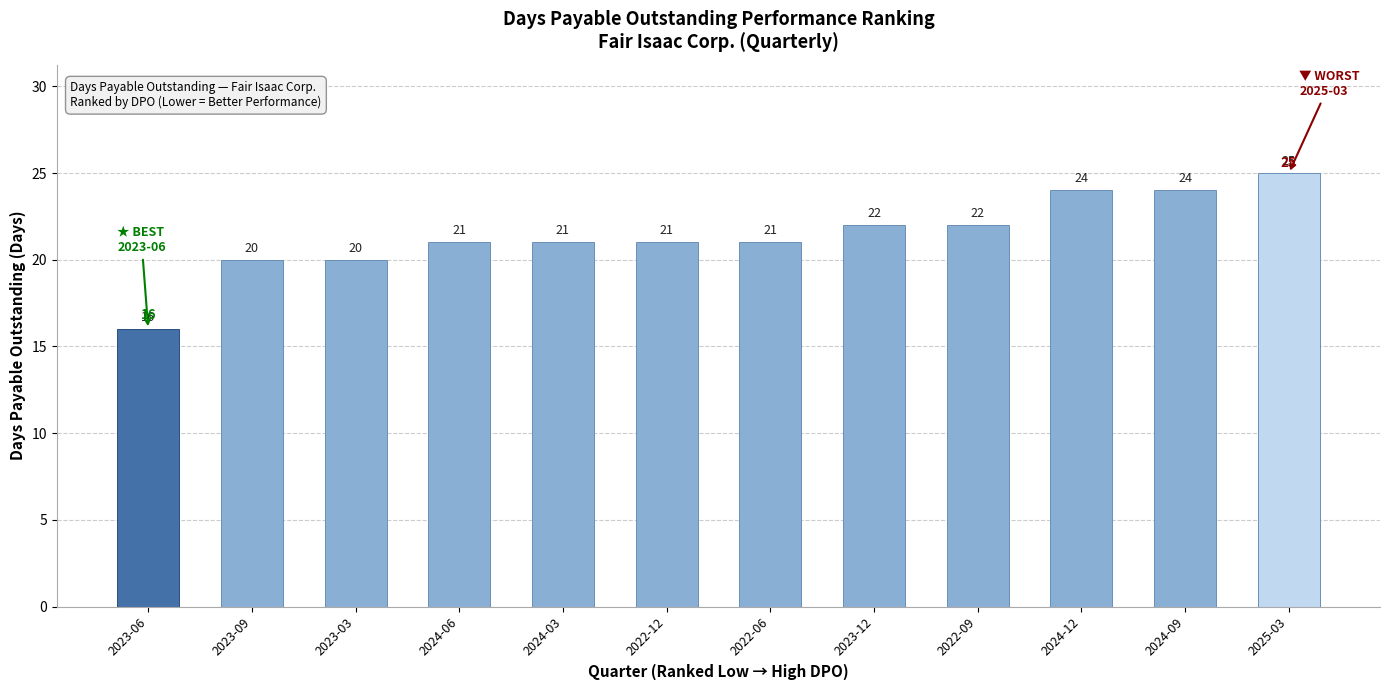

Reading left to right, list all the values displayed in this chart.

16	20	20	21	21	21	21	22	22	24	24	25